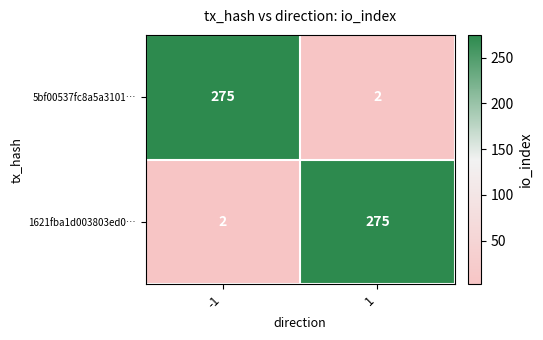

What is the highest value of the 1621fba1d003803ed0… series?

275